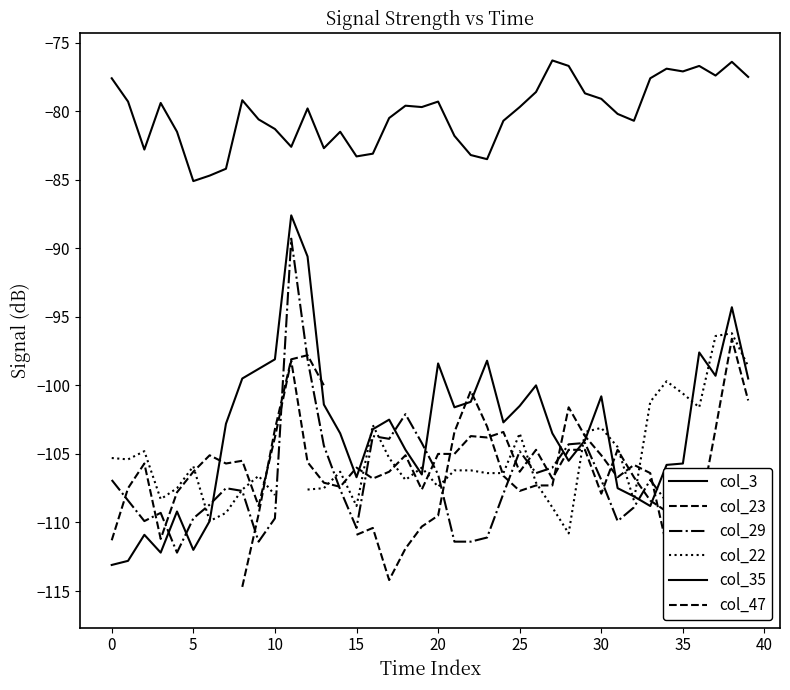

How many values in the col_3 series are below -79?

28